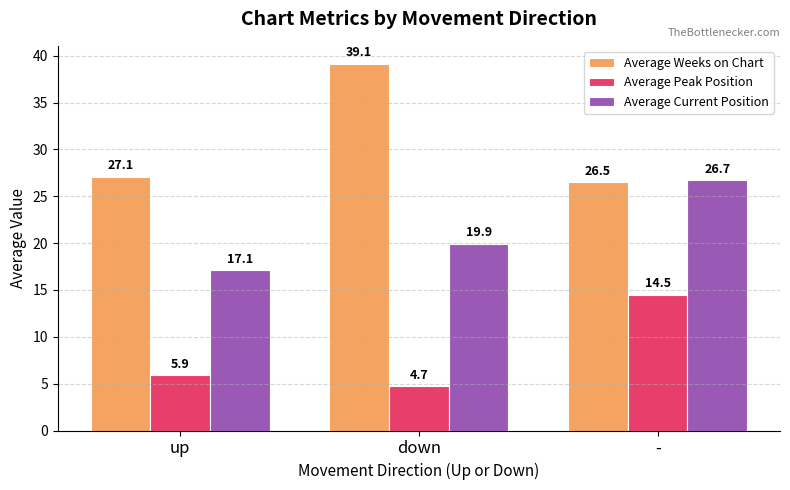

Read the Average Current Position value at -.

26.7